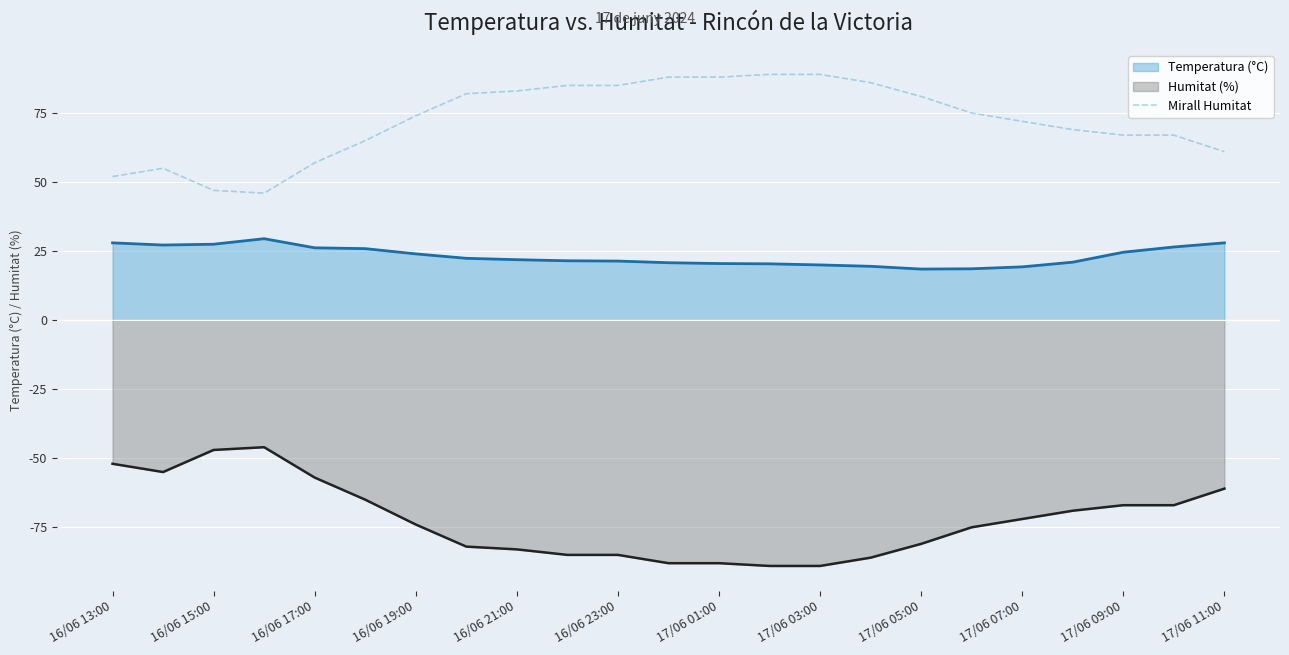

Does the chart display data point markers on the line(s)?

No